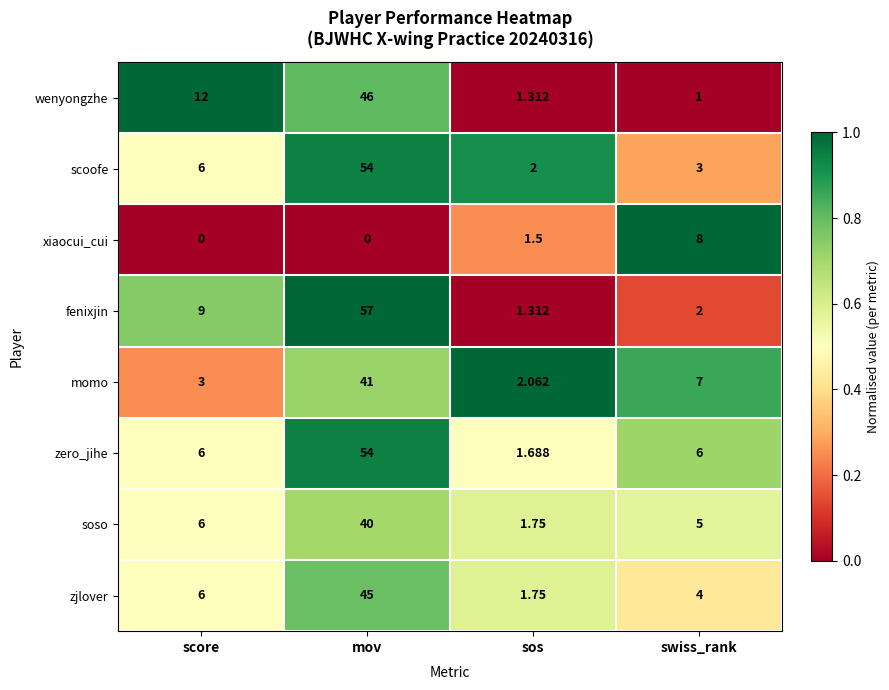

Which category has the highest value across all series?

mov